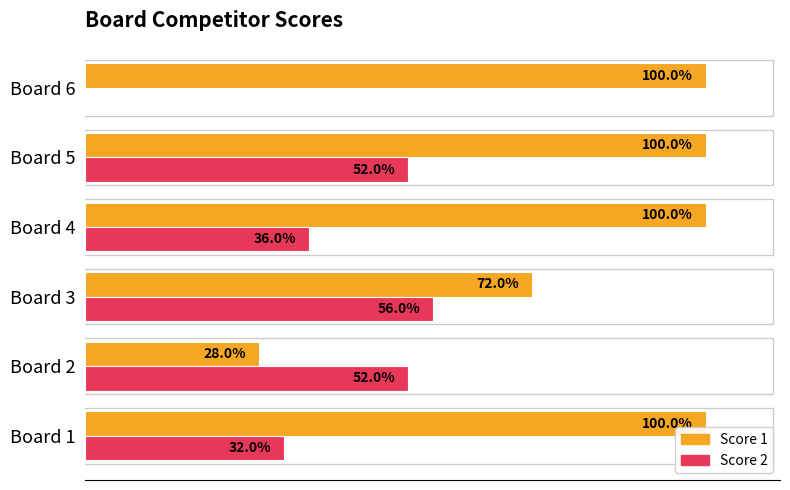

Rank the series by their maximum value, from lowest to highest.

Score 2, Score 1